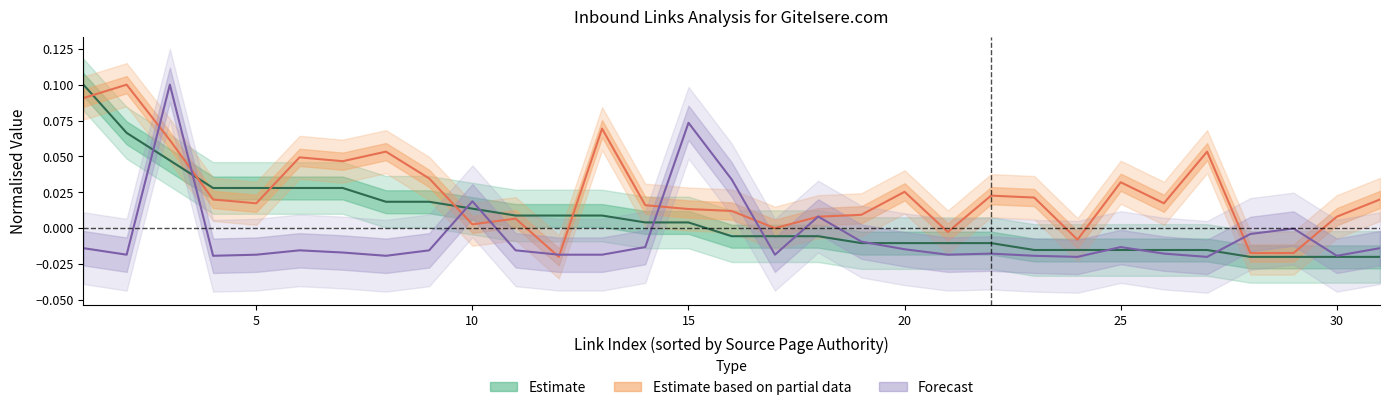

Which label corresponds to the smallest value in the chart?

24